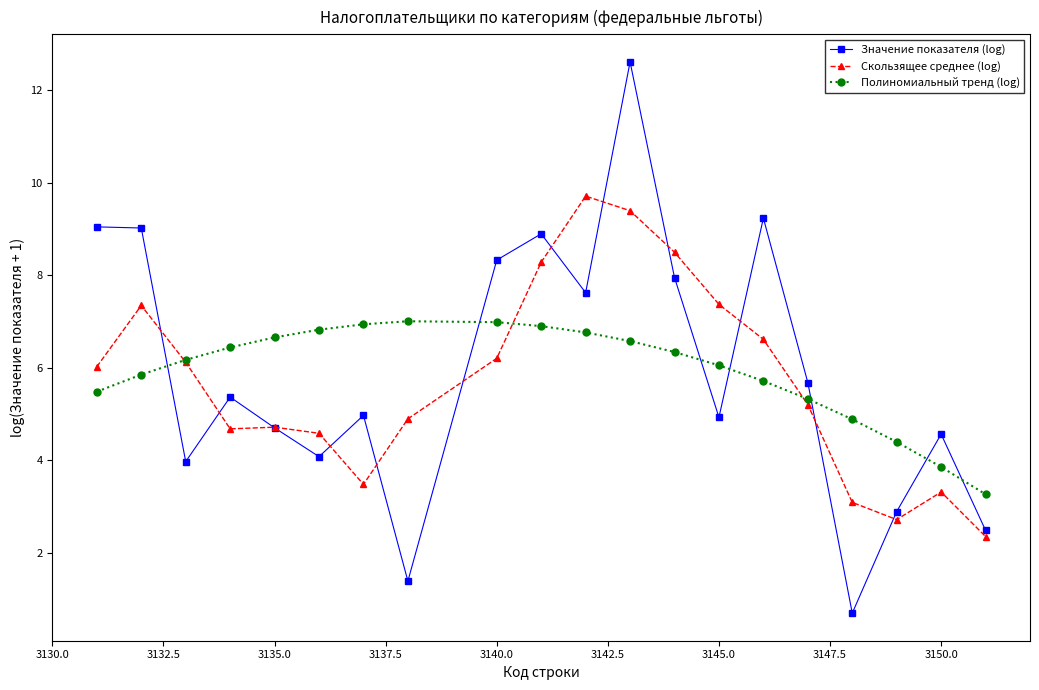

What is the sum of all Скользящее среднее (log) values?

114.6